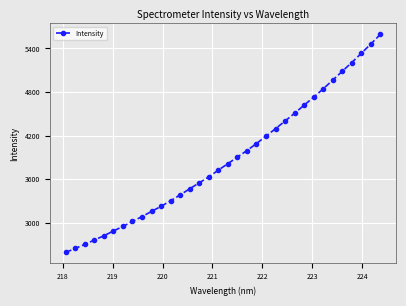

What is the value of the 27th point from the left?

4729.4